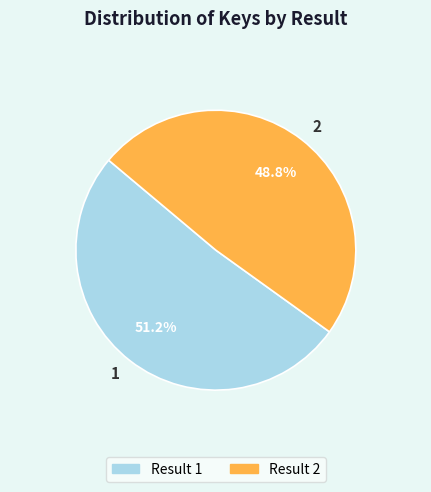

What is the largest slice in the pie chart?

1